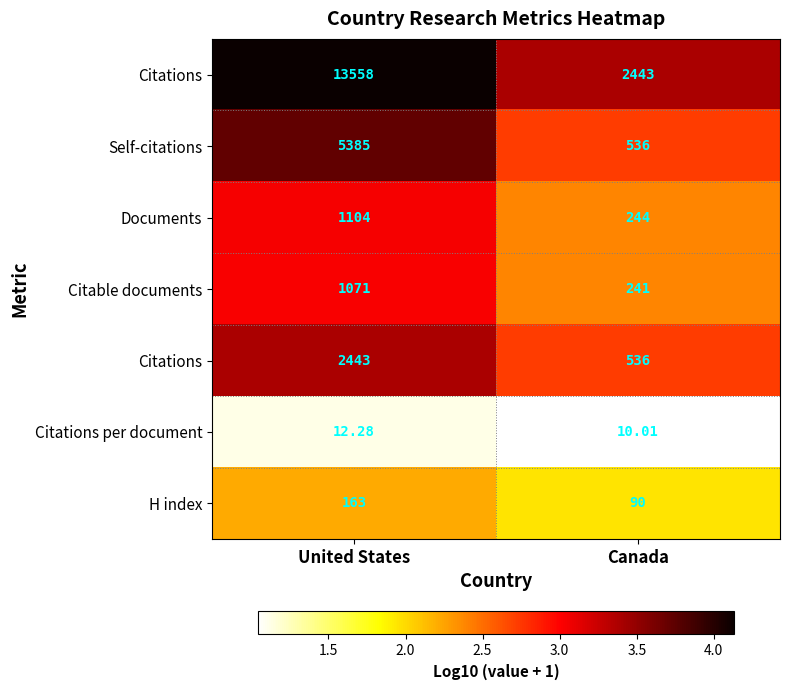

Which has a higher value, United States or Canada?

United States